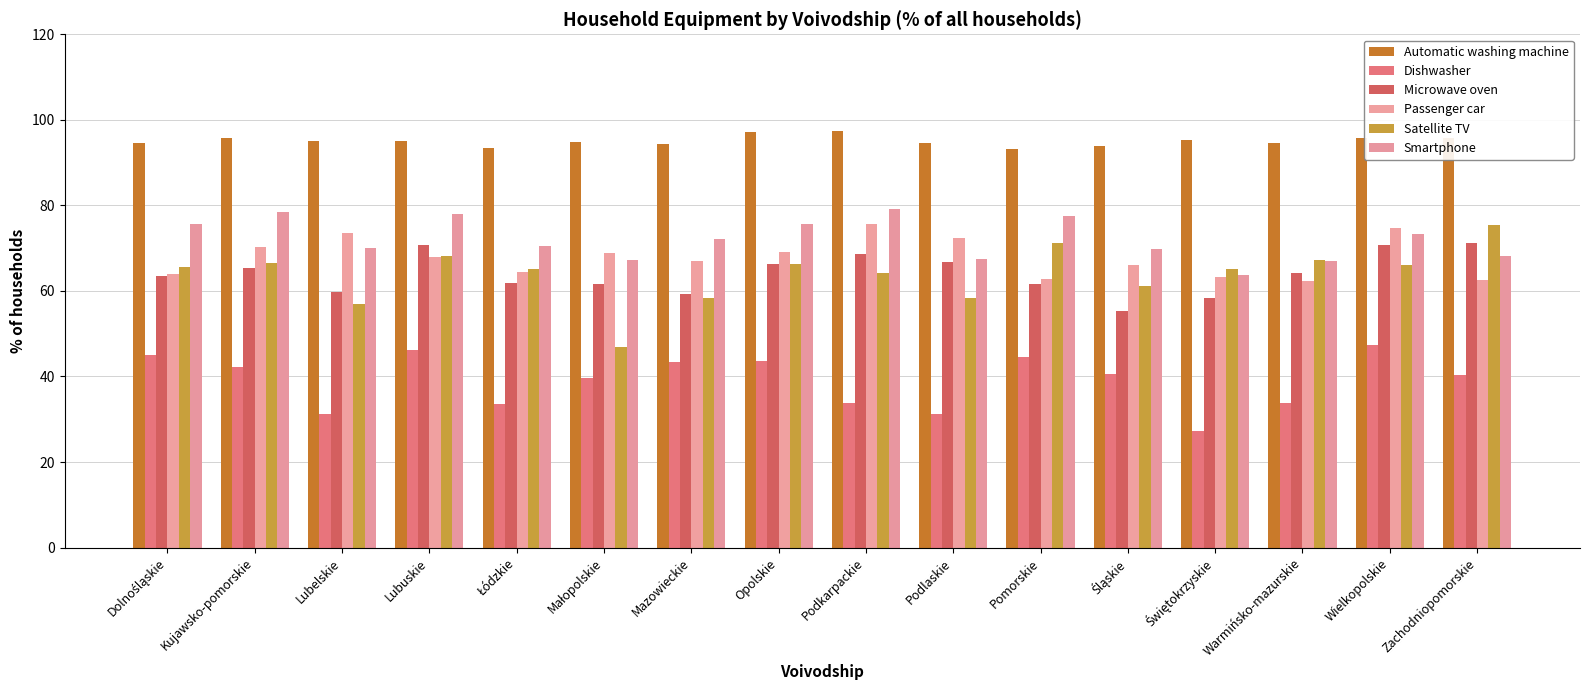

What is the label of the 2nd bar from the right?

Wielkopolskie